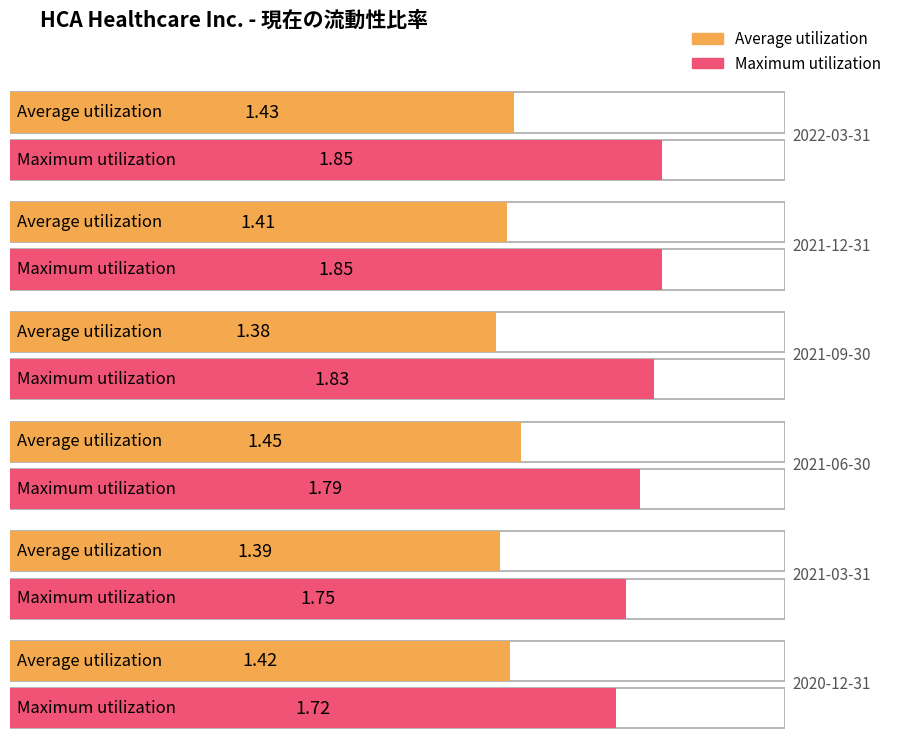

What is the value of the Maximum utilization bar at the 2nd from the left?

1.9